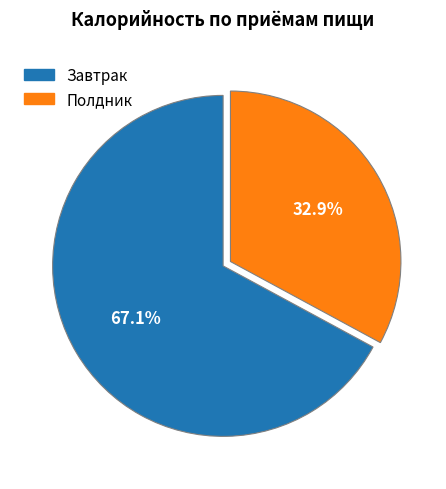

To the nearest percent, what portion does Завтрак represent?

67%